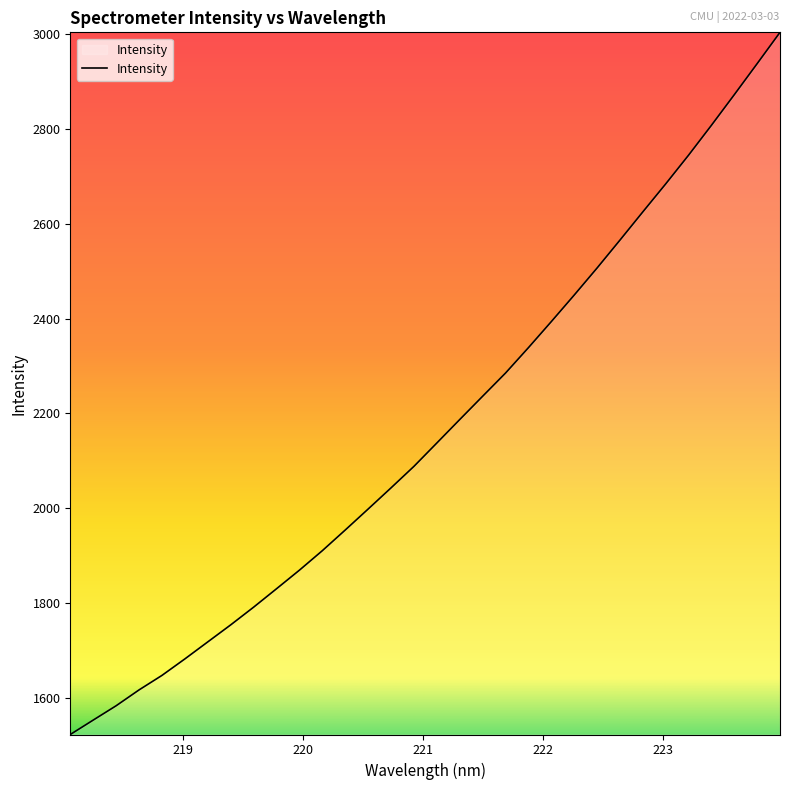

Count the number of values greater than 2137.

16